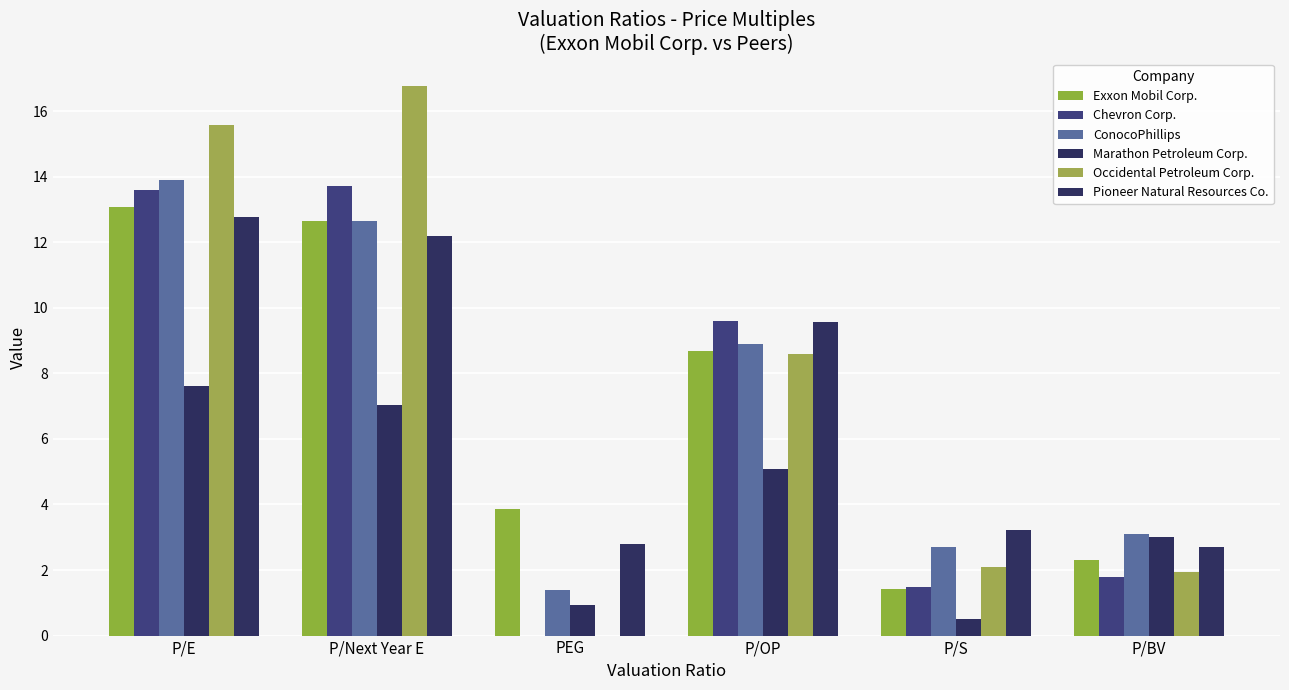

Are the bars grouped side by side (vs. stacked)?

Yes